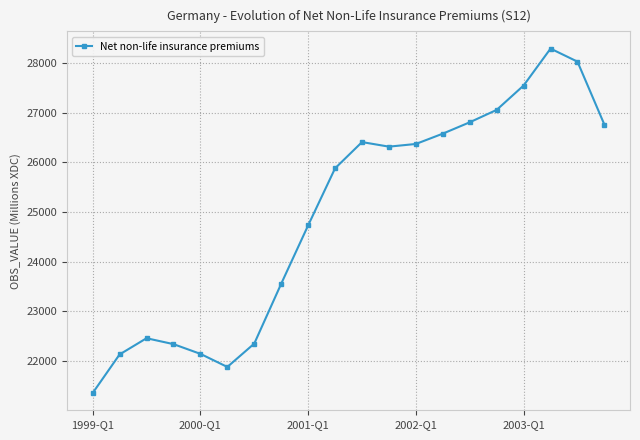

What is the average value?

24948